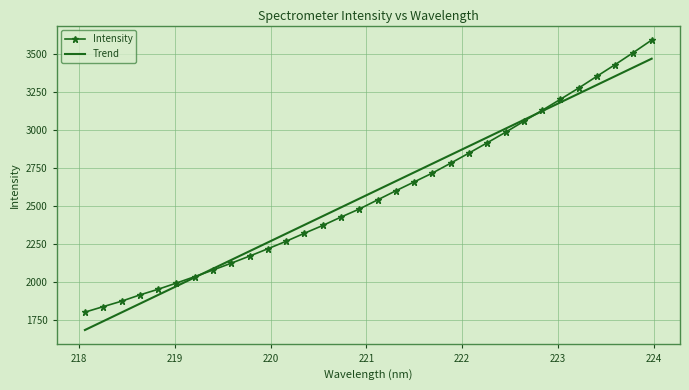

Which series has the widest spread of values?

Intensity